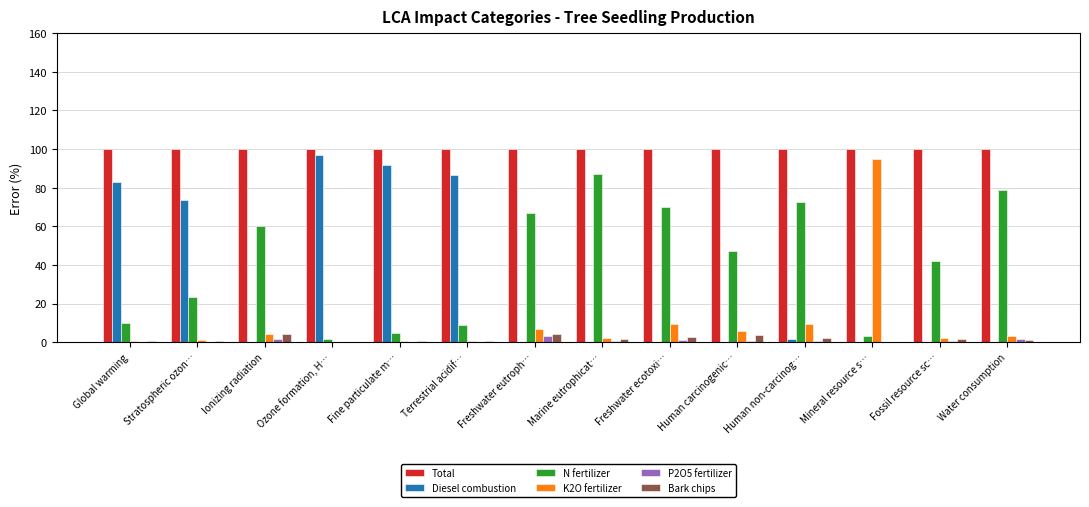

Between Fine particulate m… and Human non-carcinog…, which series saw the biggest shift?

Diesel combustion